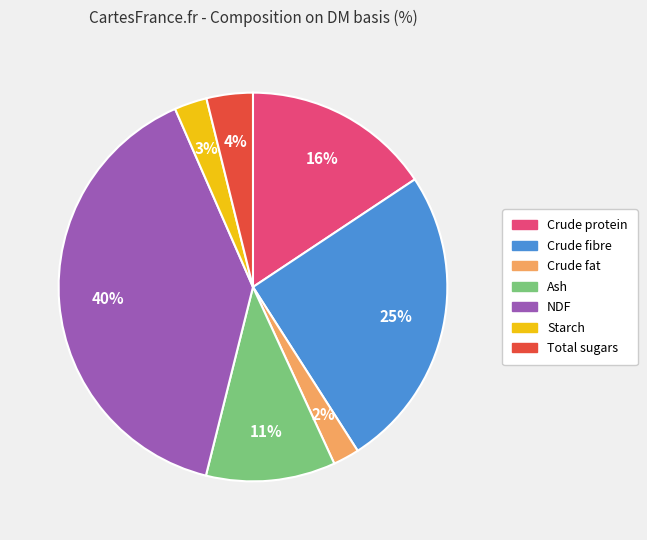

What is the ratio of the value at Total sugars to the value at Crude protein?

0.2